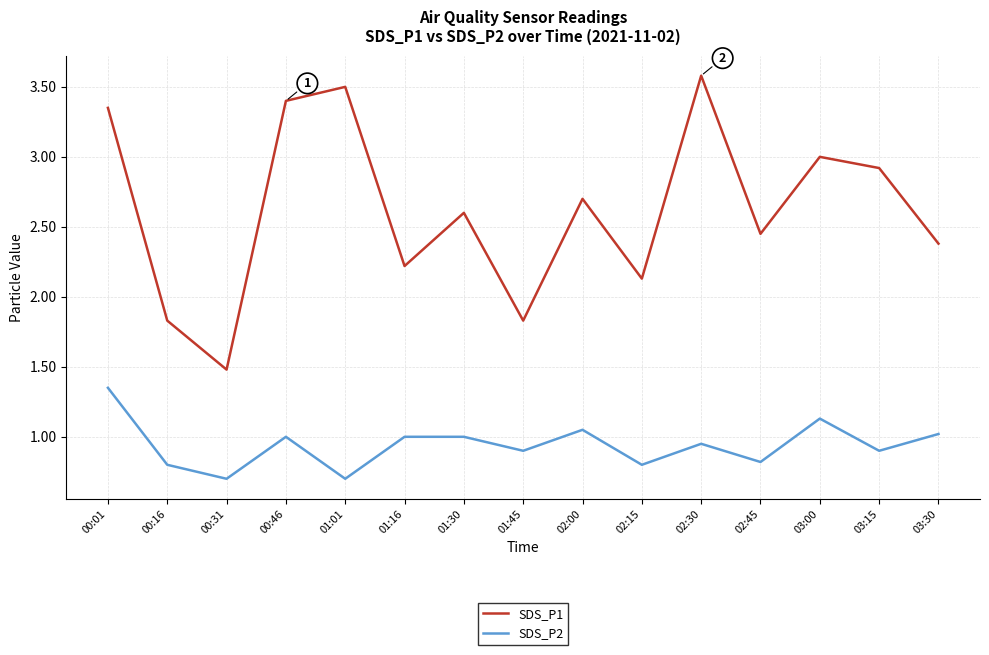

What is the difference between the SDS_P1 values at 01:01 and 01:45?

1.7